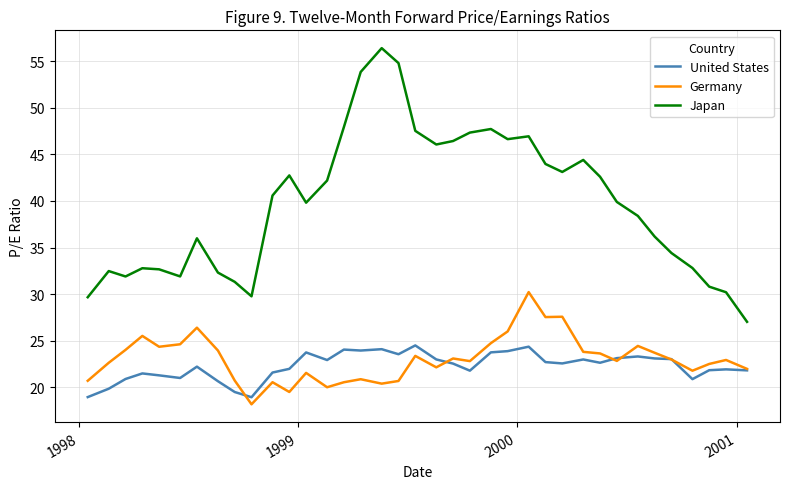

True or false: United States and Japan intersect in this chart.

False